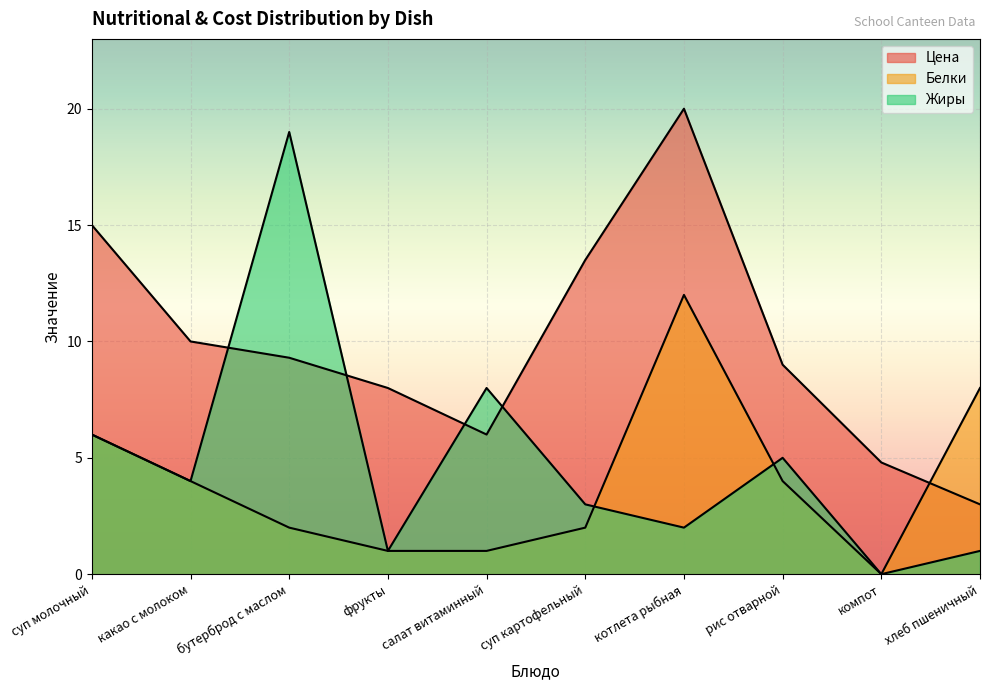

What is the spread (max minus min) of values at какао с молоком?

6.0